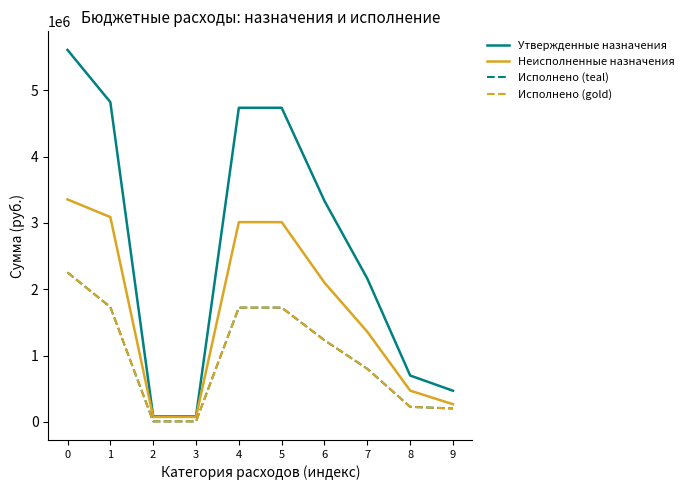

Does the chart display data point markers on the line(s)?

No